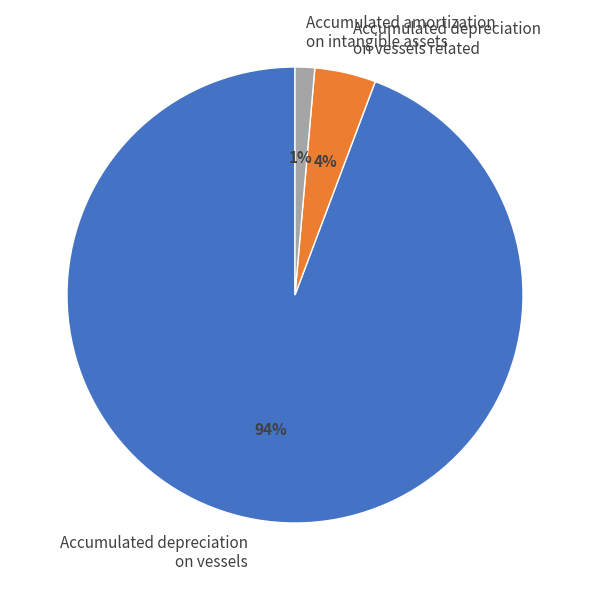

Count the number of slices in the pie.

3